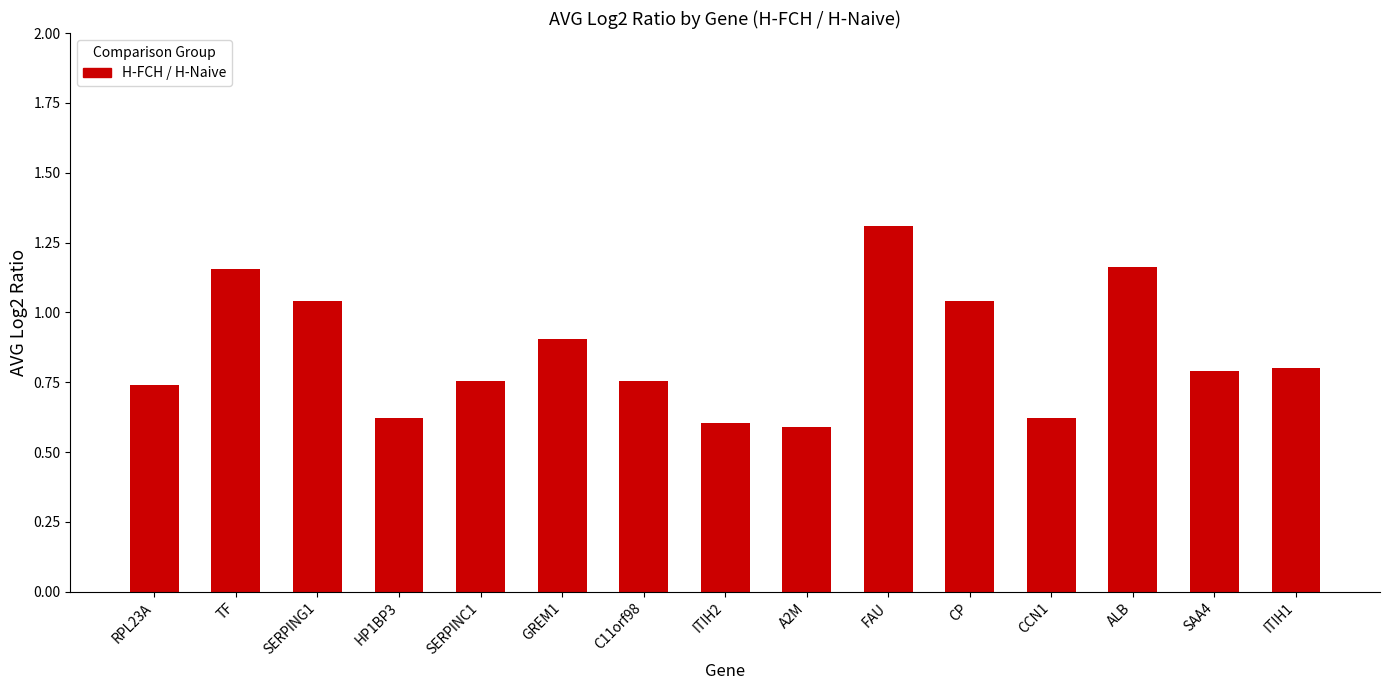

The value at FAU is 0.4. True or false?

False